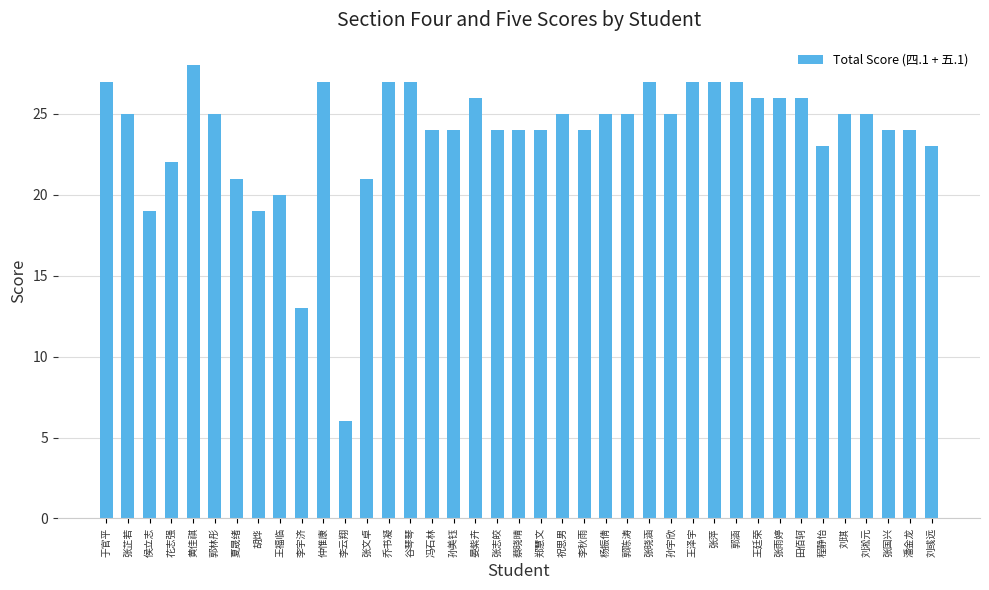

Is it true that the value at 王廷荣 is 26?

True